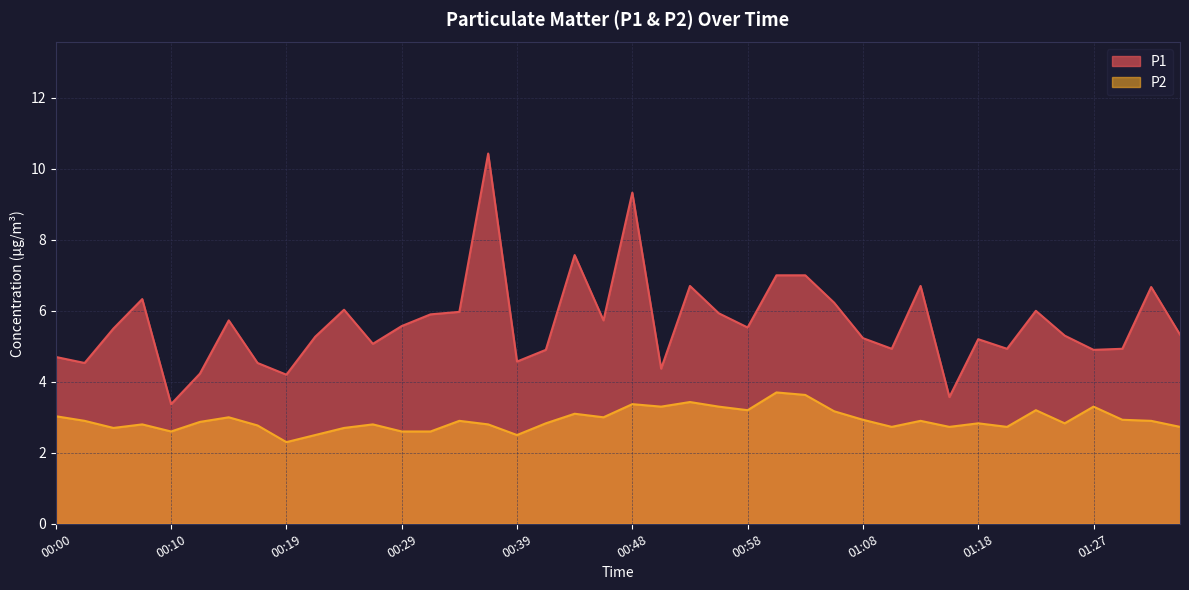

What is the approximate value of P2 at 00:17?

2.8